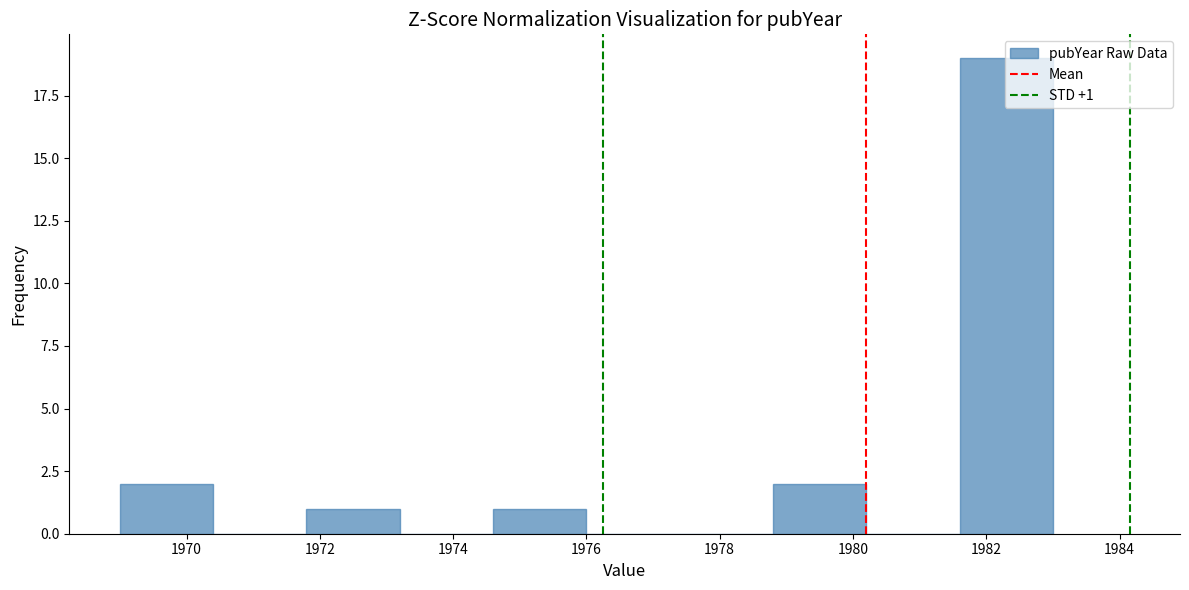

Over which range of the x-axis is the bar tallest?

1981.6 to 1983.0